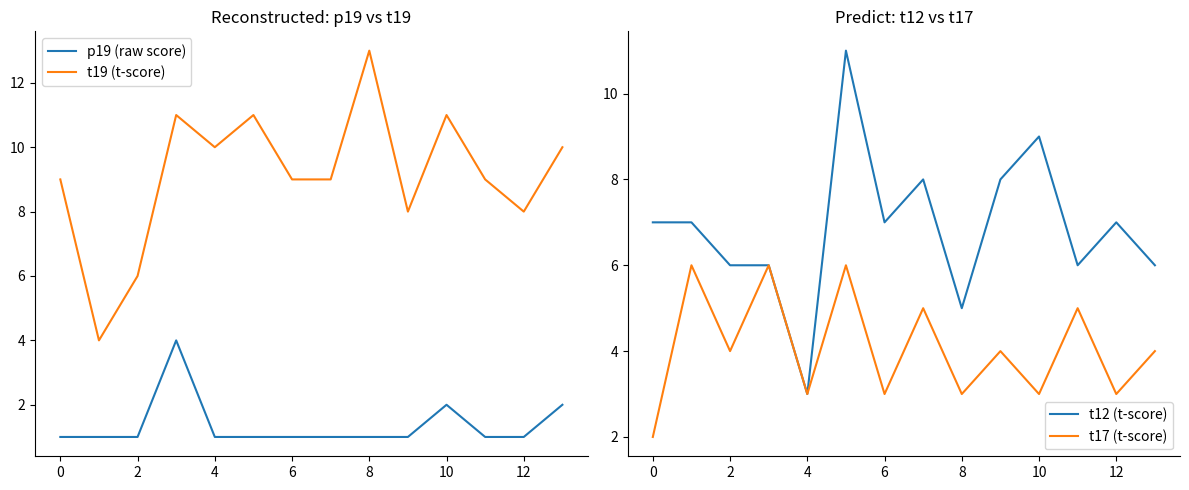

Which series ends up on top after the final intersection of t19 (t-score) and t12 (t-score)?

t12 (t-score)